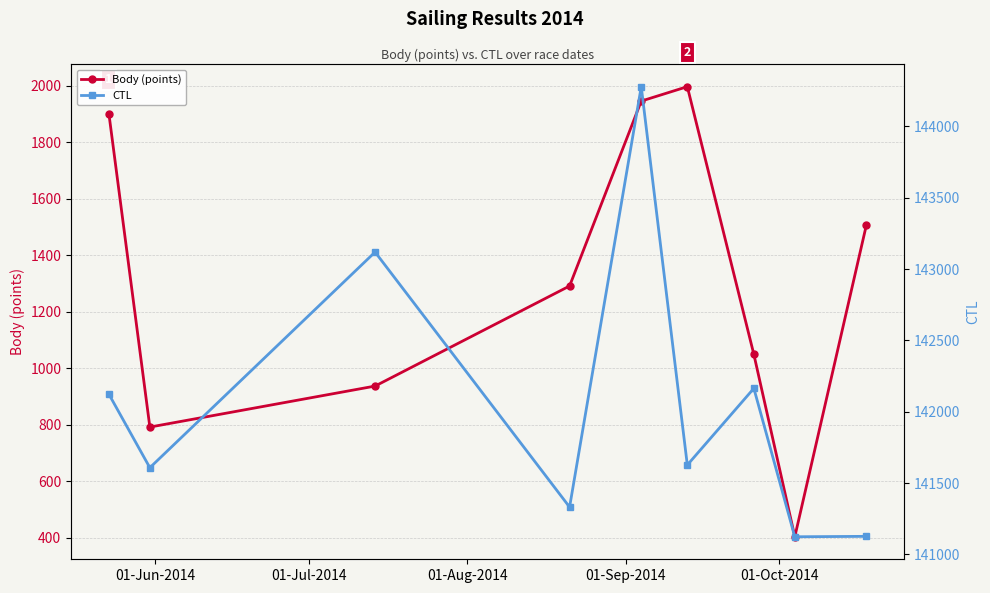

List the series in order of their peak value, highest first.

CTL, Body (points)